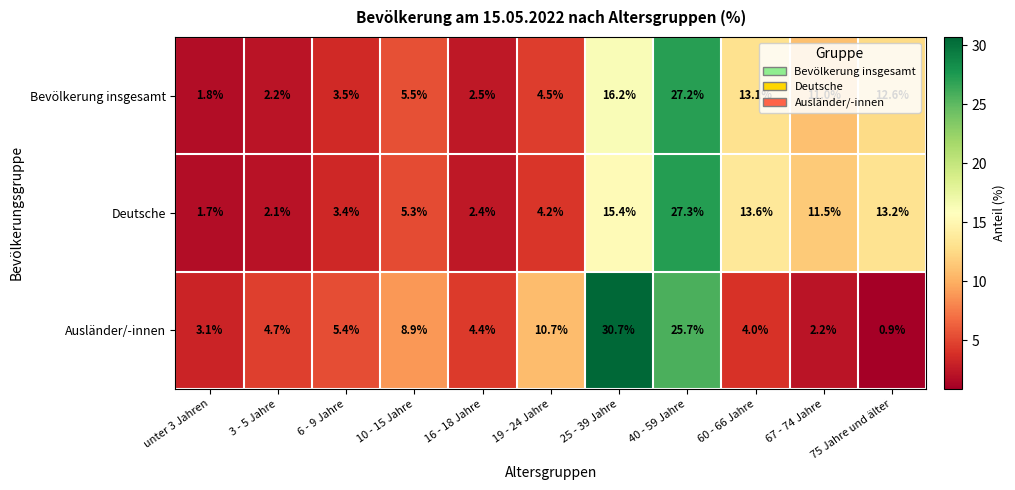

Rank the series by their maximum value, from lowest to highest.

Bevölkerung insgesamt, Deutsche, Ausländer/-innen